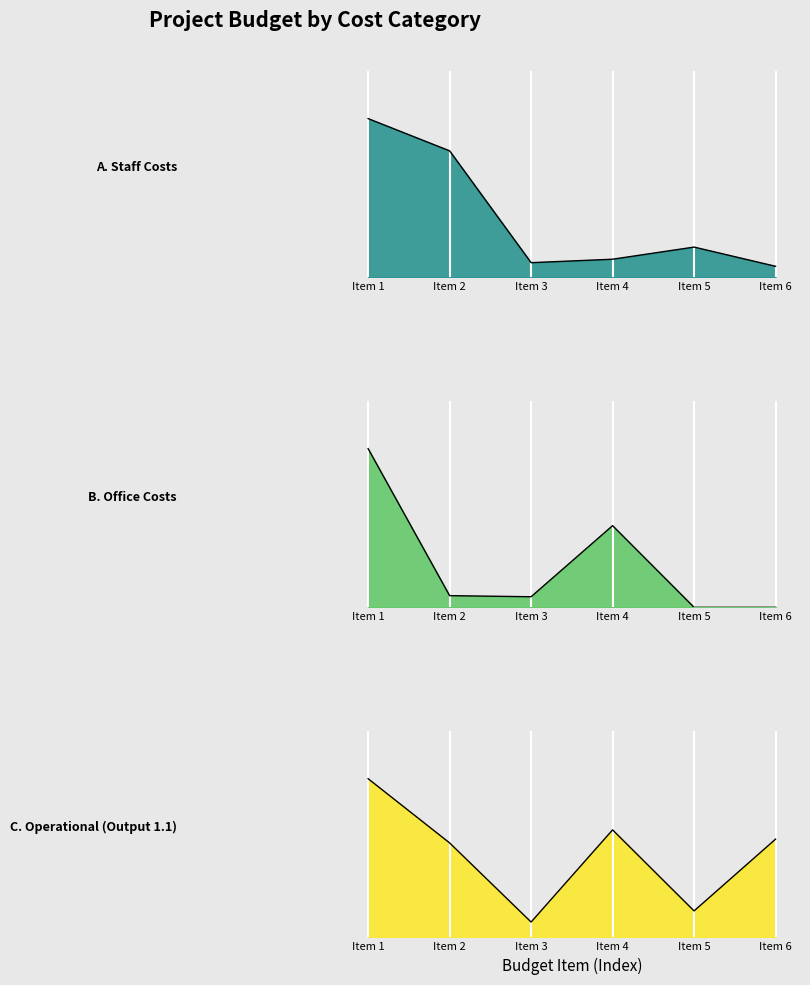

Which category has the lowest value in the C. Operational (Output 1.1) series?

Item 3